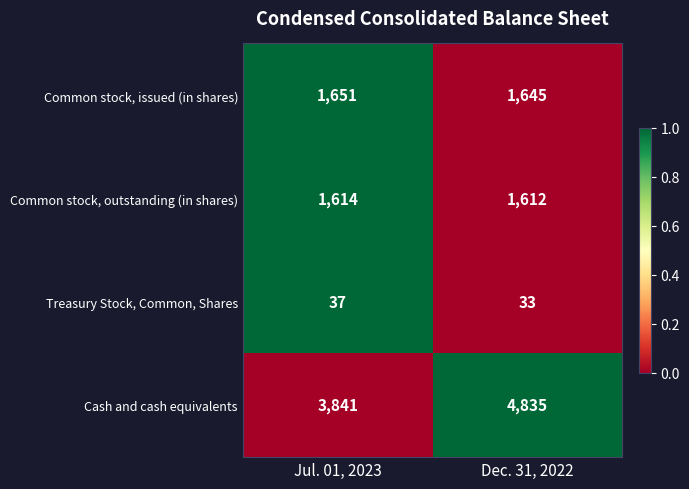

What is the total value across all series at Dec. 31, 2022?

8125